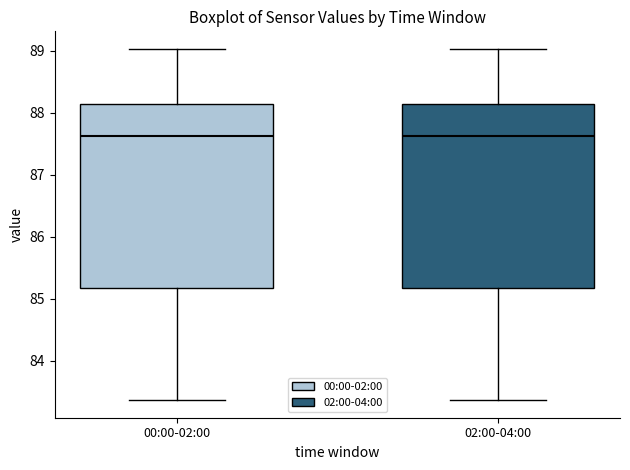

Reading left to right, read every box against the y-axis: the position of its median line, the range the box covers, and the ends of its whiskers. The values are not printed on the chart, so give them approximately, as read against the axis.

00:00-02:00: median 87.6, box 85.2 to 88.1, whiskers 83.4 to 89.0
02:00-04:00: median 87.6, box 85.2 to 88.1, whiskers 83.4 to 89.0